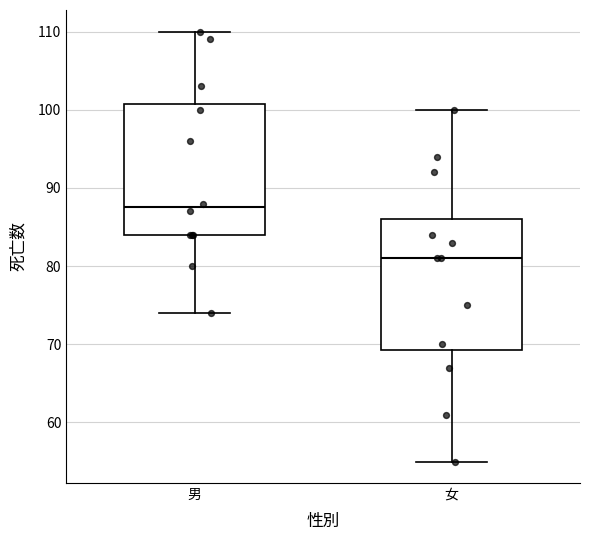

Reading left to right, read every box against the y-axis: the position of its median line, the range the box covers, and the ends of its whiskers. The values are not printed on the chart, so give them approximately, as read against the axis.

男: median 88, box 84 to 101, whiskers 74 to 110
女: median 81, box 69 to 86, whiskers 55 to 100